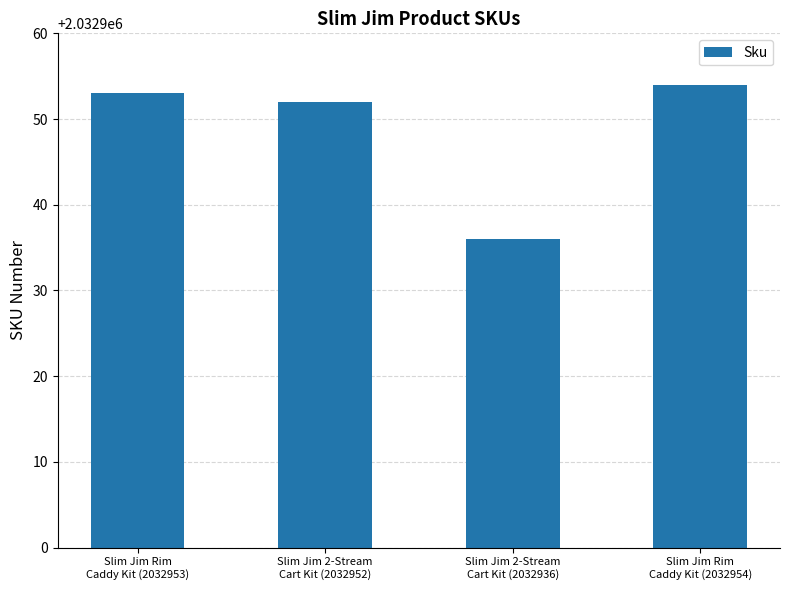

What is the ratio of the value at Slim Jim Rim
Caddy Kit (2032954) to the value at Slim Jim 2-Stream
Cart Kit (2032952)?

1.0